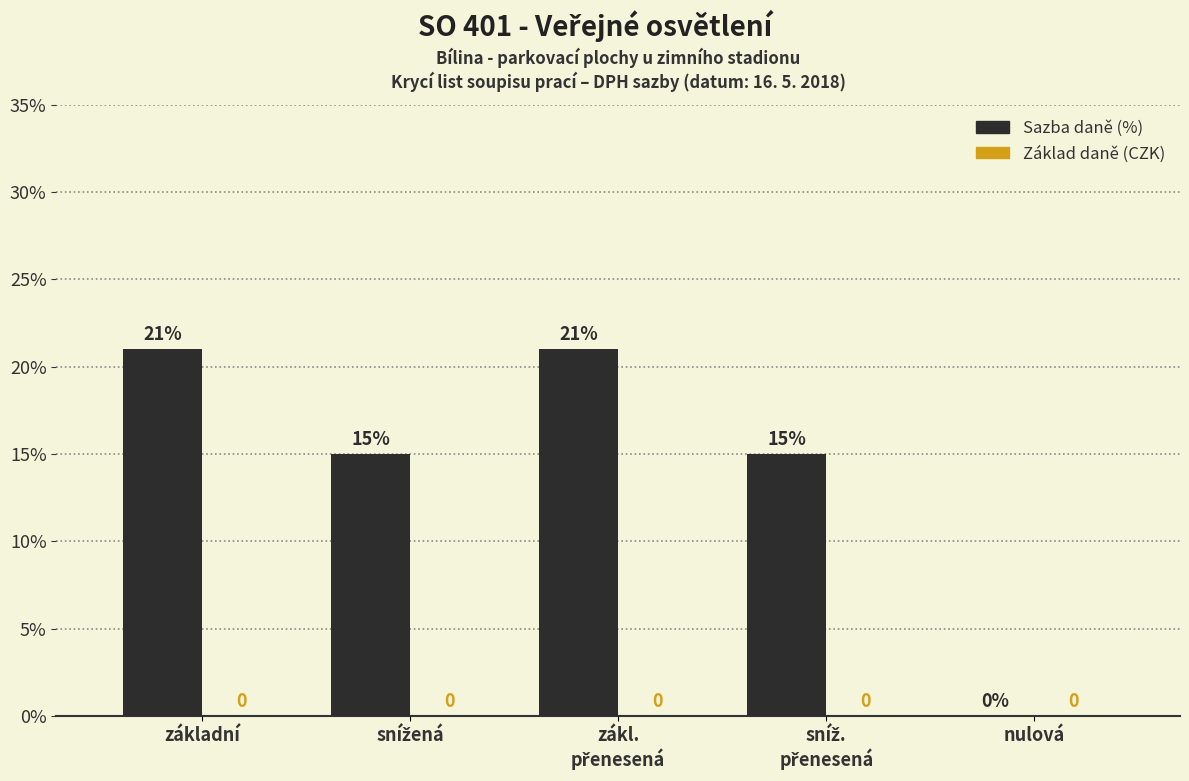

What is the greatest value displayed?

21